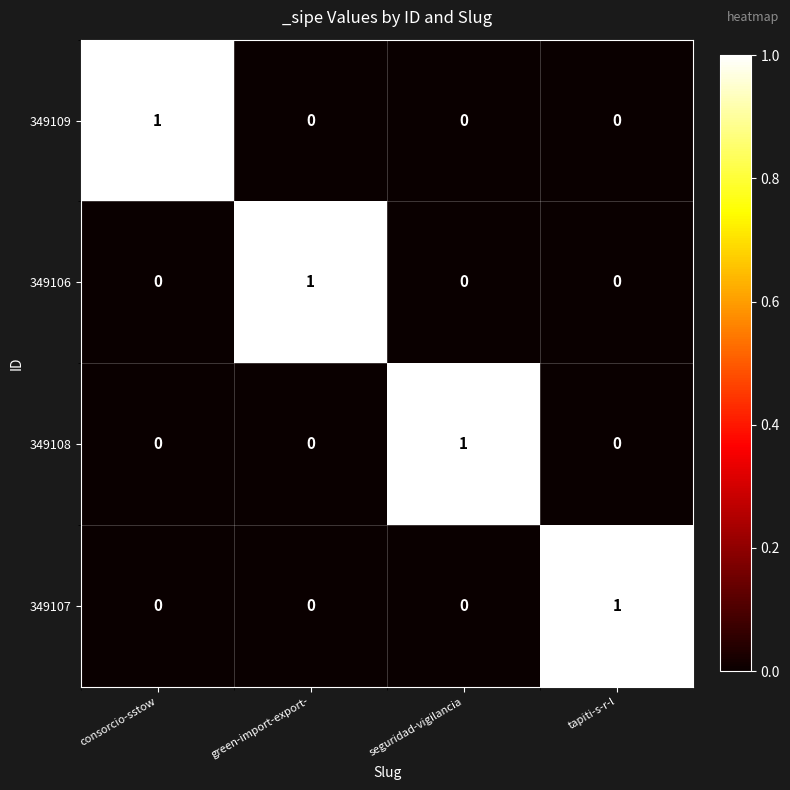

How many 349109 values are between 0 and 1?

4